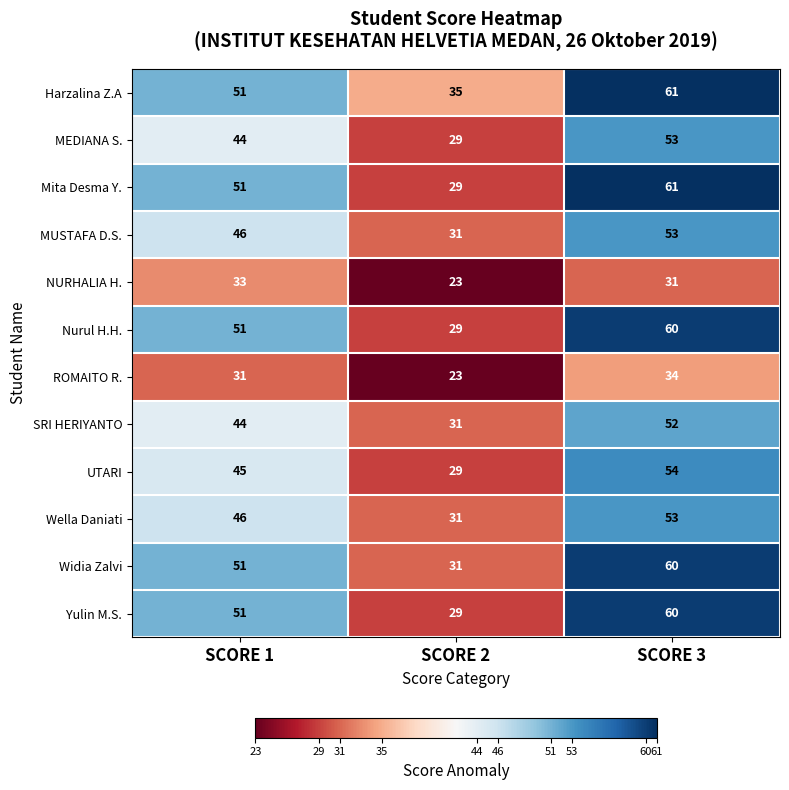

Count the Yulin M.S. values in the range 29 to 60.

3